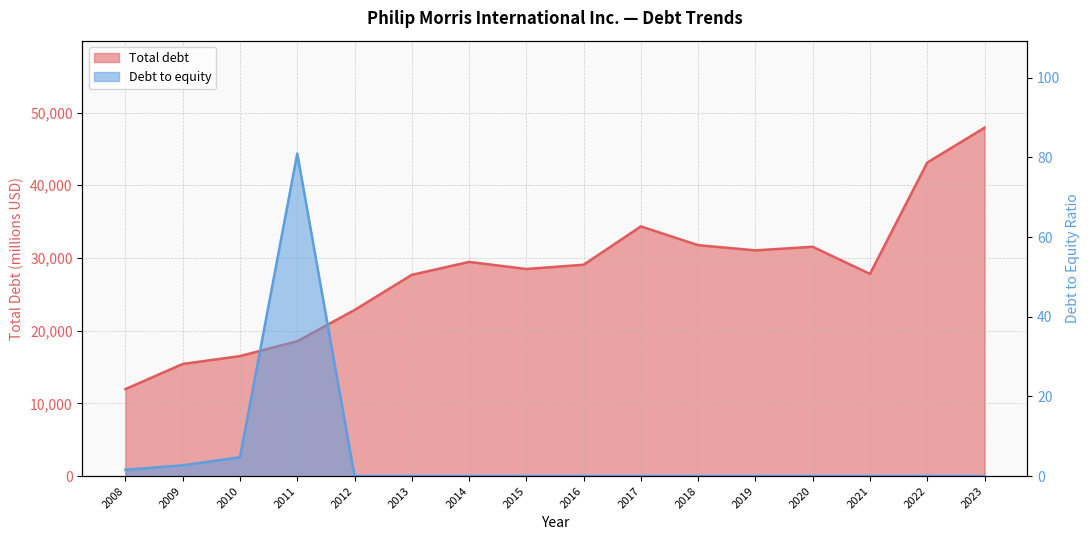

Rank the categories by Total debt value from lowest to highest.

2008, 2009, 2010, 2011, 2012, 2013, 2021, 2015, 2016, 2014, 2019, 2020, 2018, 2017, 2022, 2023